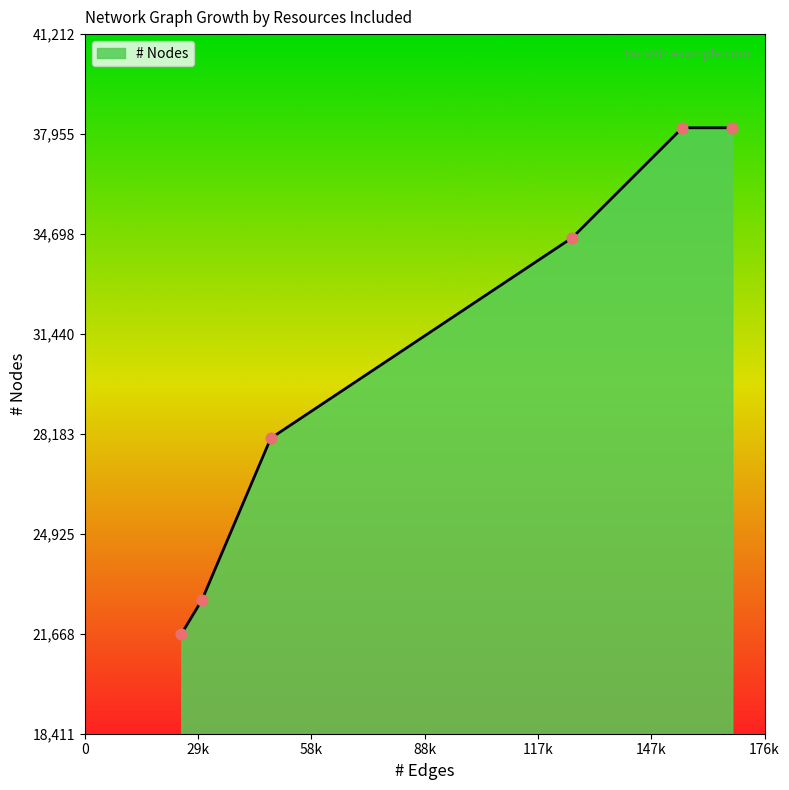

What is the average value?

30563